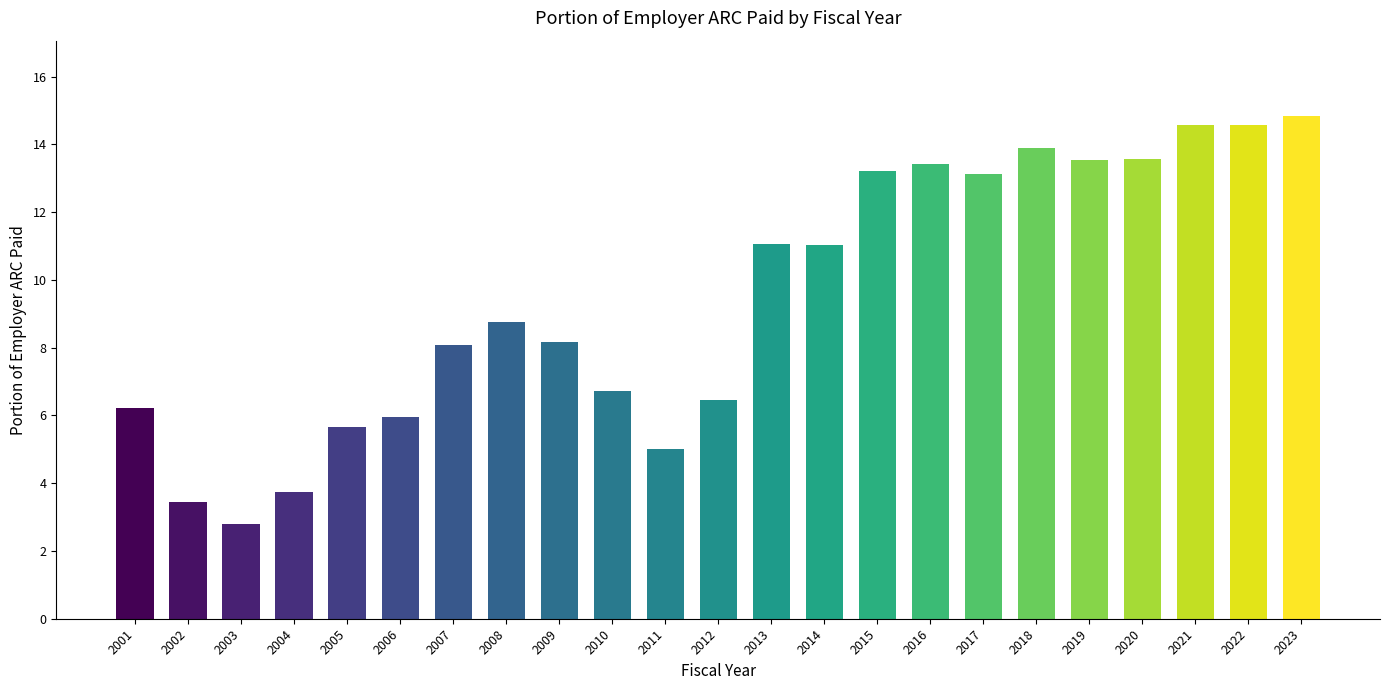

At which category does the chart reach its minimum across all series?

2003